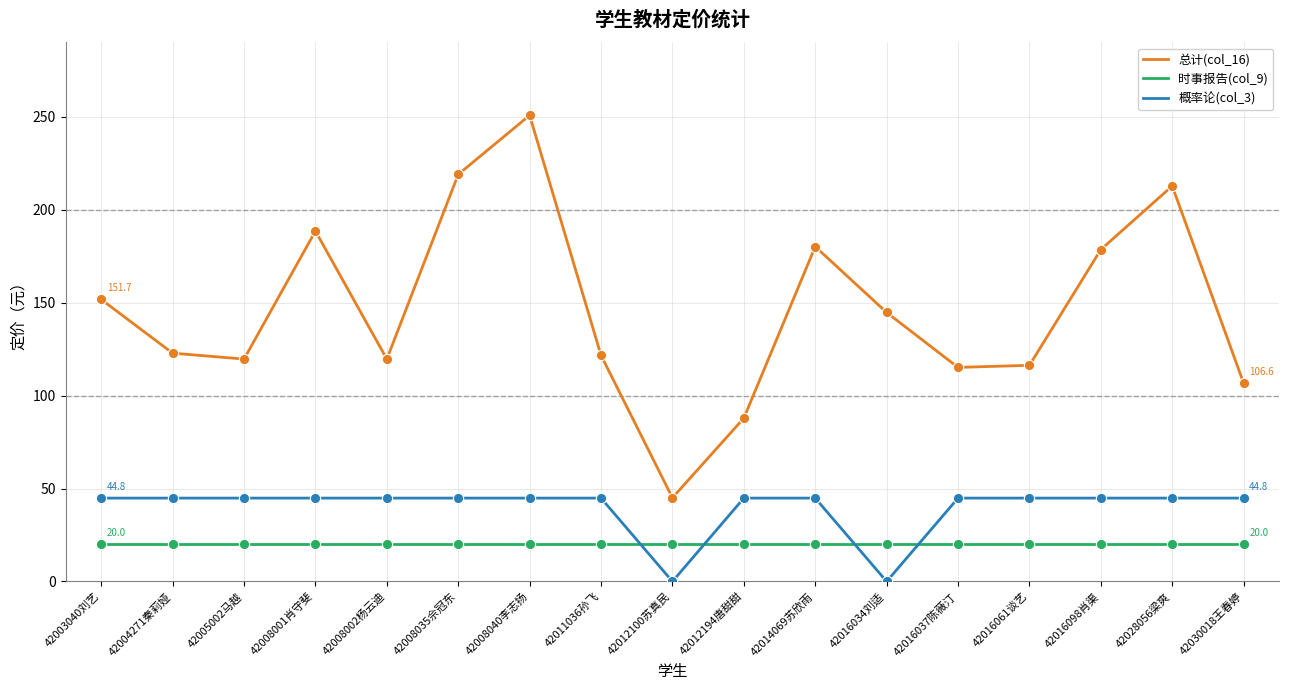

At how many categories does at least one series exceed 146?

7